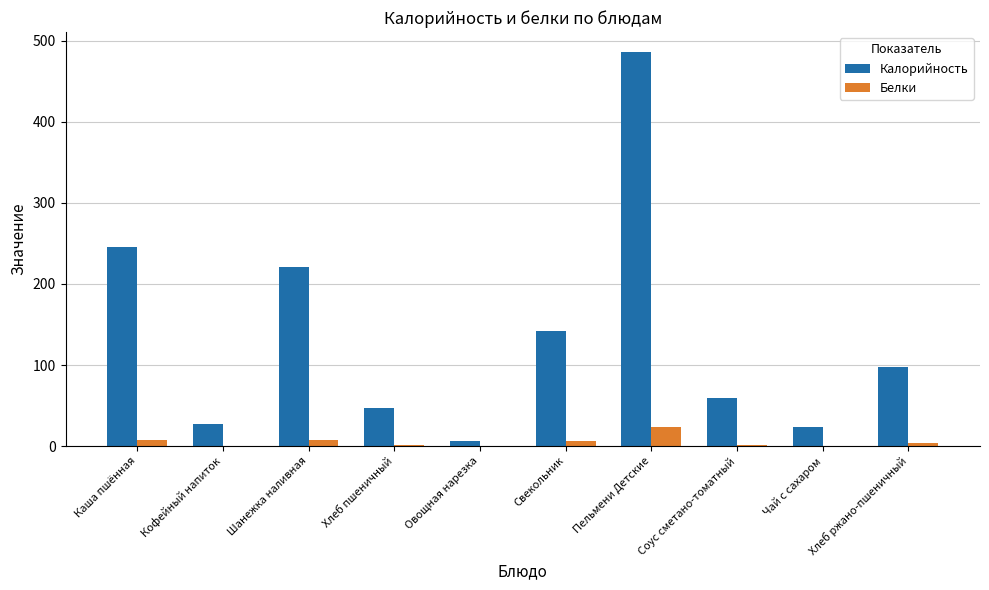

At which category is the sum across all series the highest?

Пельмени Детские